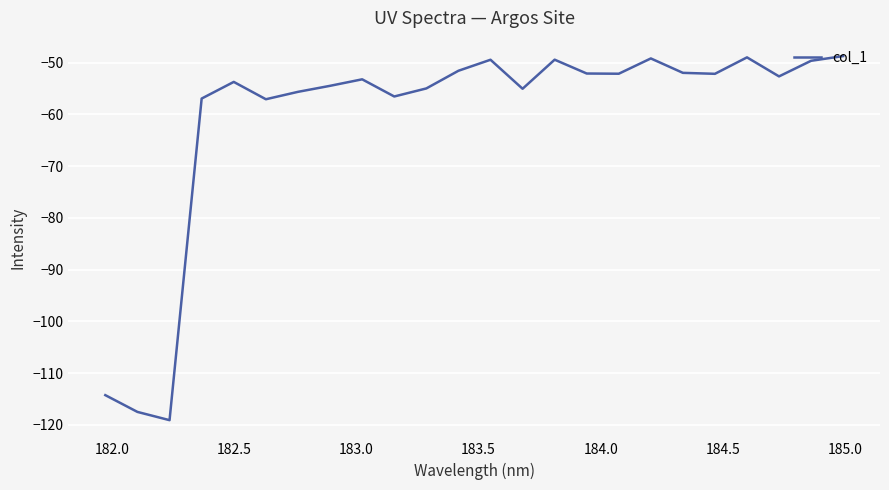

What is the difference between the maximum and minimum values?

70.3